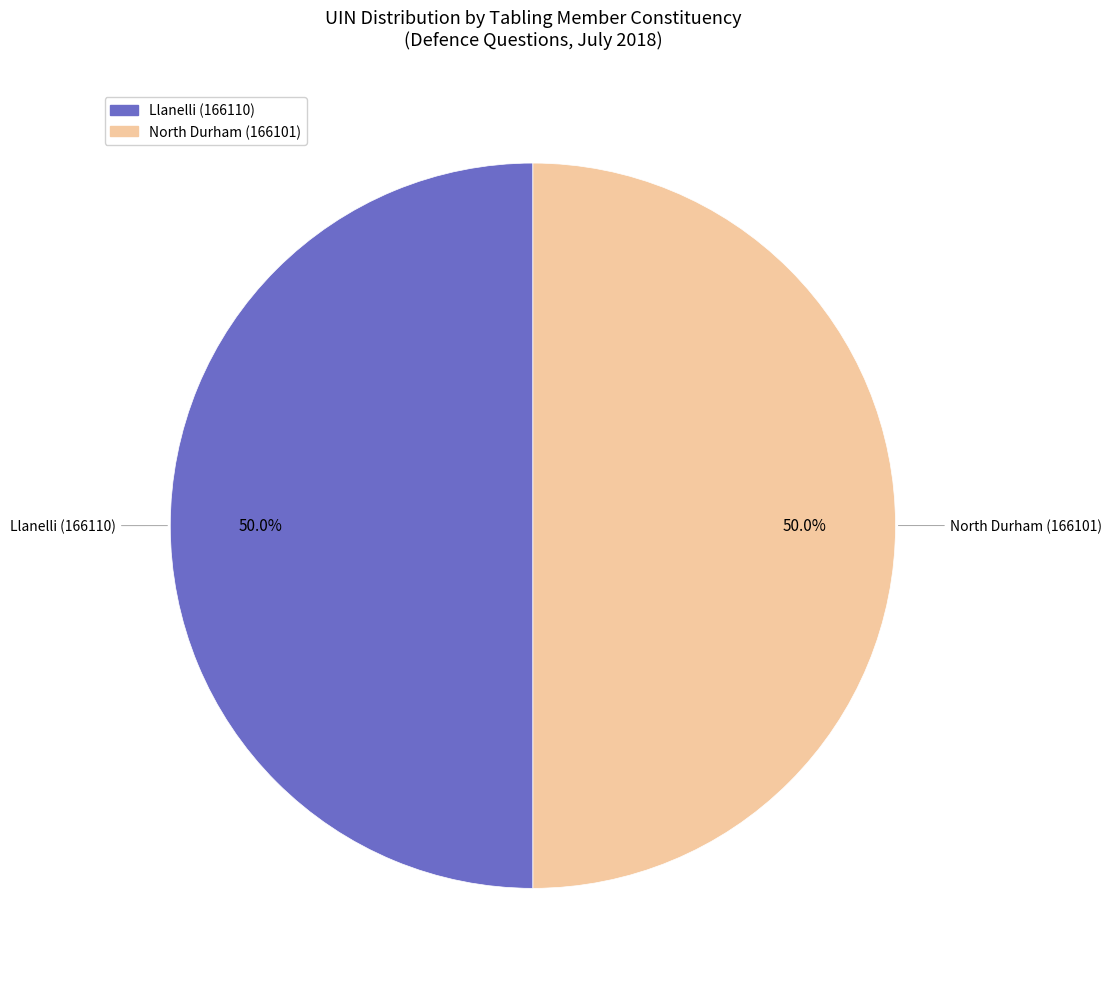

Approximately how many times larger is the value at Llanelli (166110) compared to North Durham (166101)?

1.0